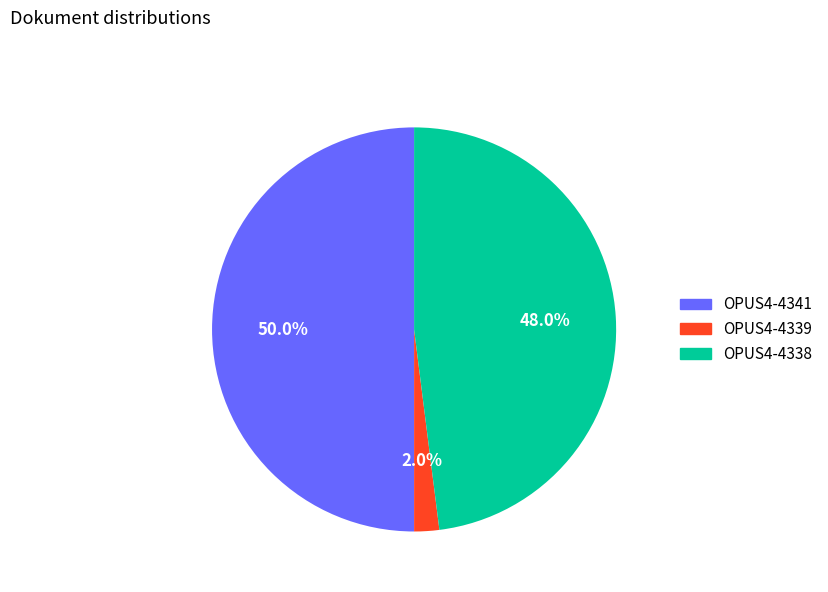

To the nearest percent, what is the combined percentage of OPUS4-4341 and OPUS4-4339?

52%